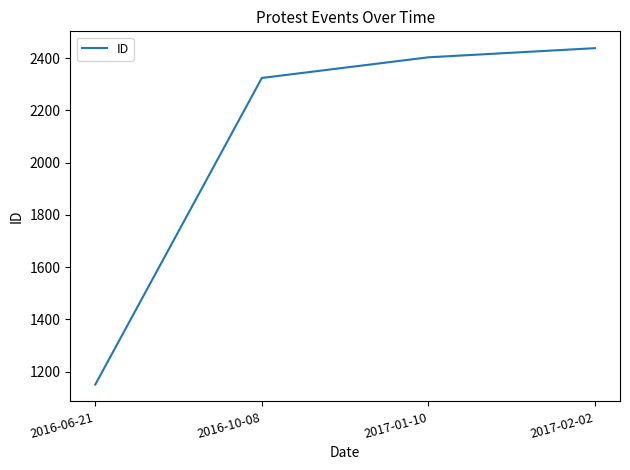

What is the difference between the values at 2016-06-21 and 2017-02-02?

1287